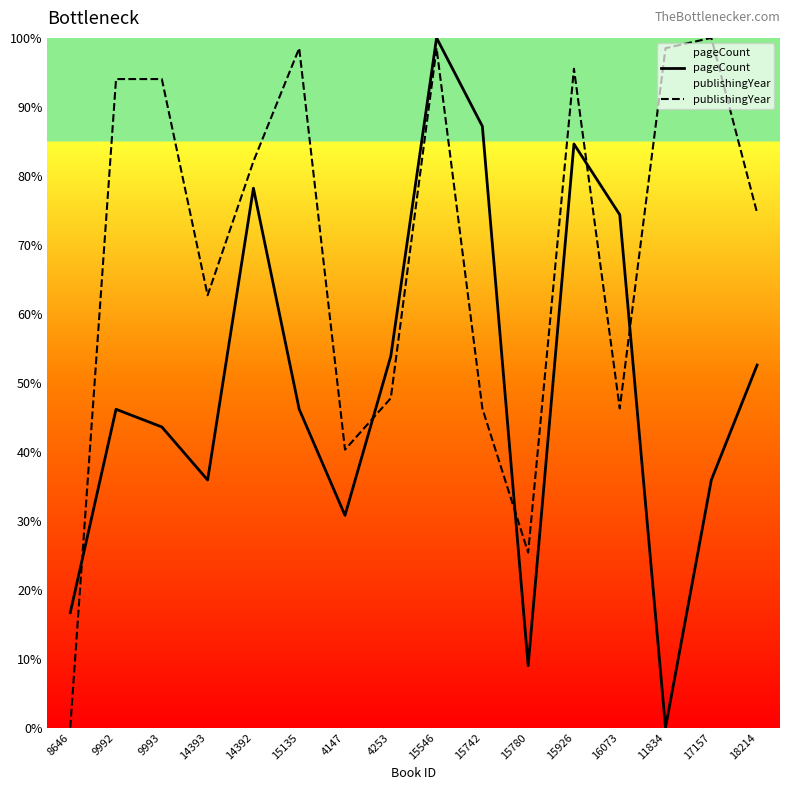

What is the average value of the publishingYear series?

69.0